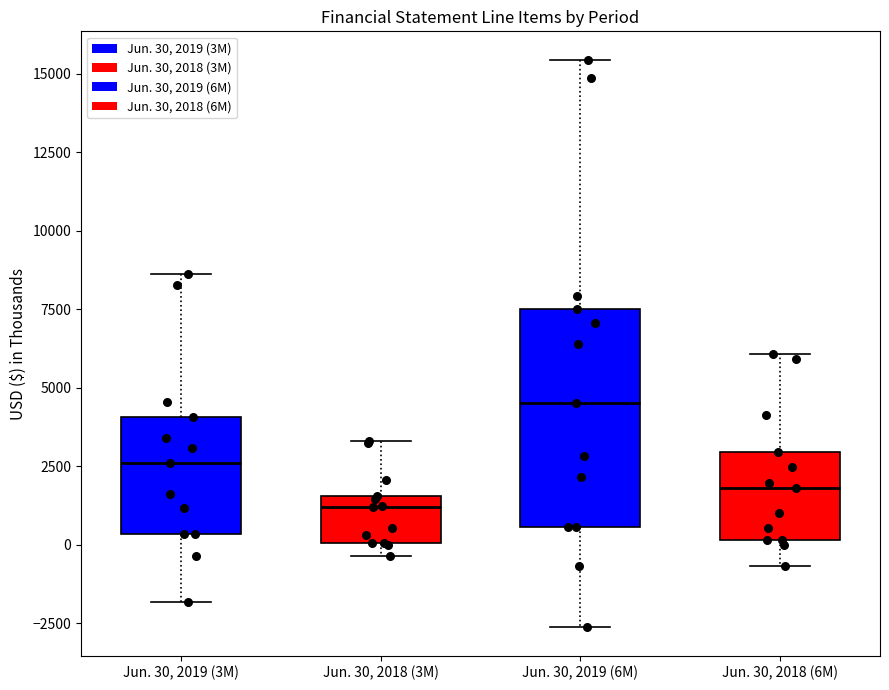

Reading left to right, transcribe this box plot: for each box, give where its median line is, the range the box spans, and where its two whiskers end, as read against the y-axis. The values are not printed on the chart, so give them approximately, as read against the axis.

Jun. 30, 2019 (3M): median 2500, box 500 to 4000, whiskers -2000 to 8500
Jun. 30, 2018 (3M): median 1000, box 0 to 1500, whiskers -500 to 3500
Jun. 30, 2019 (6M): median 4500, box 500 to 7500, whiskers -2500 to 15500
Jun. 30, 2018 (6M): median 2000, box 0 to 3000, whiskers -500 to 6000